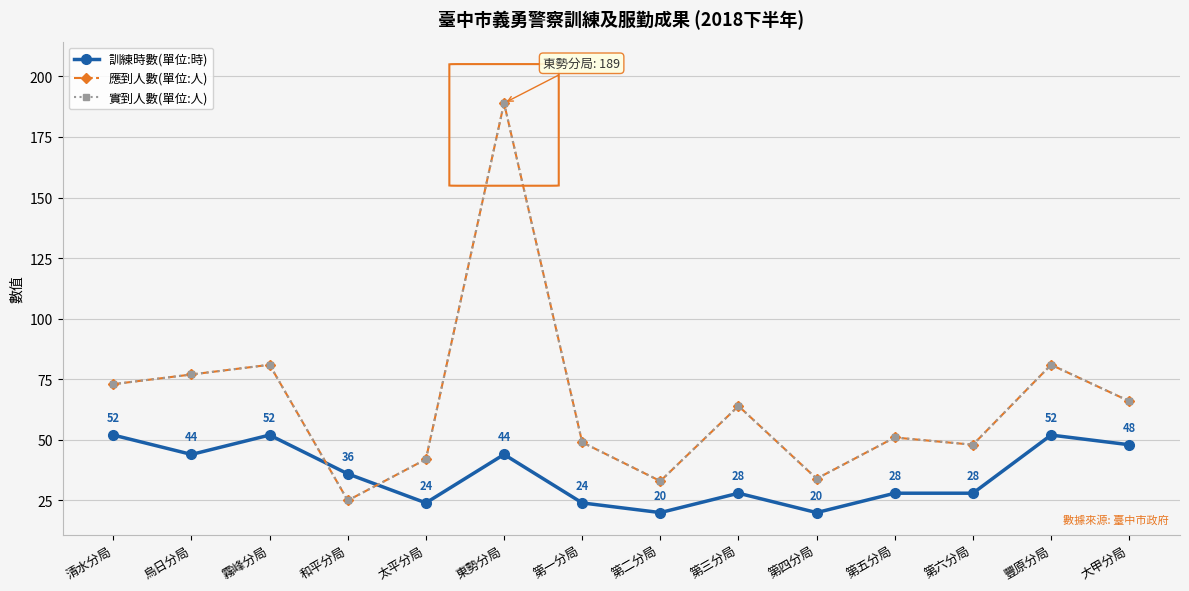

What is the maximum value shown in the chart?

189